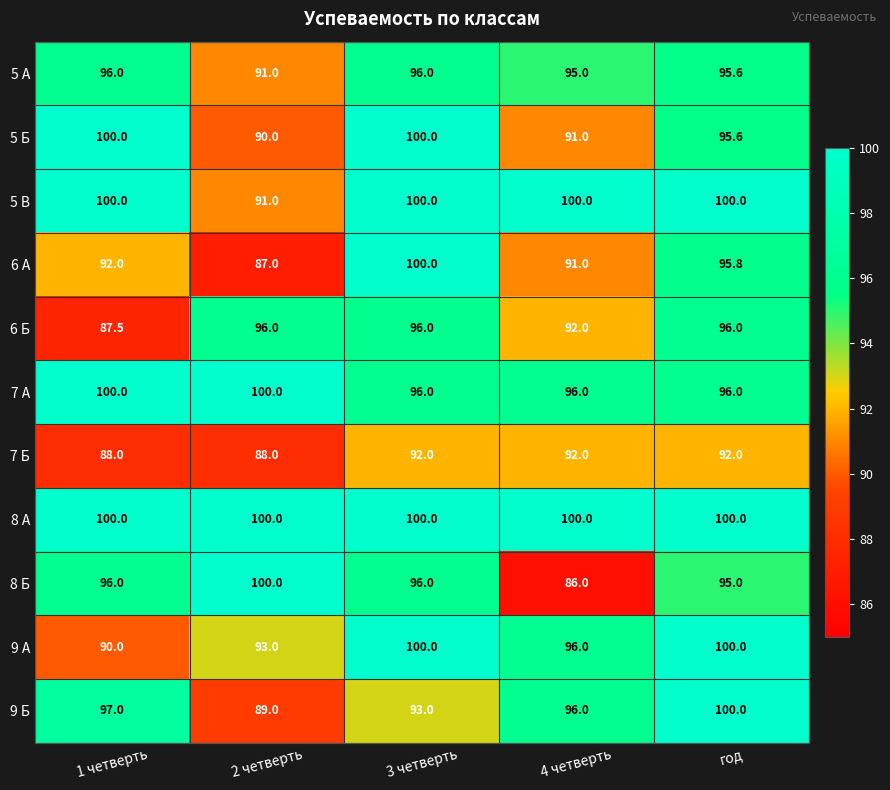

Is it true that 9 Б equals 31.2 at 2 четверть?

False